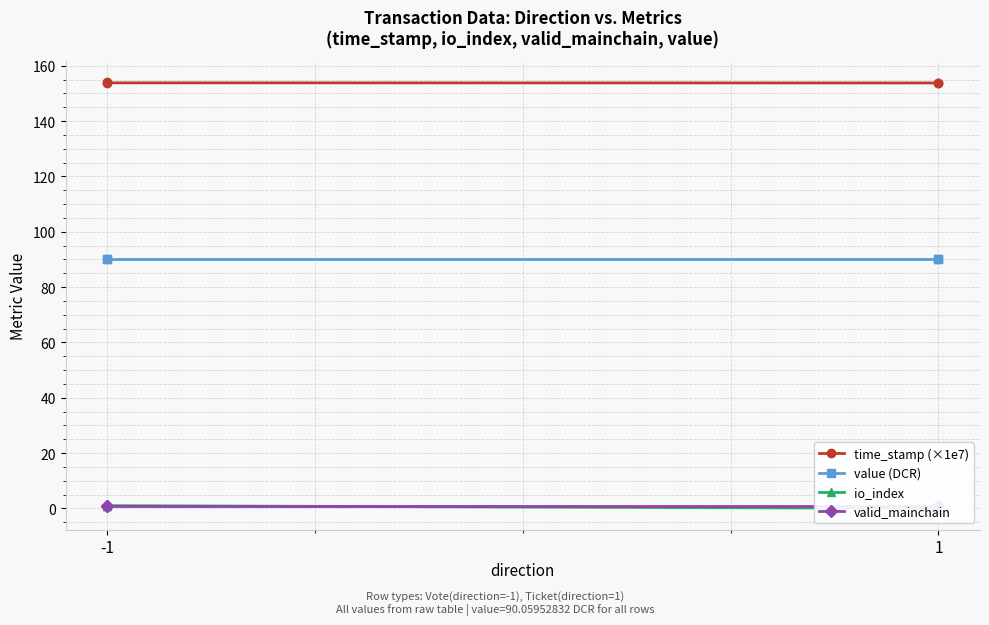

True or false: time_stamp (×1e7) and valid_mainchain cross at least once.

False